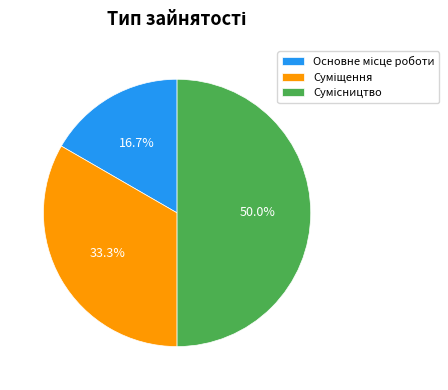

How many segments does this pie chart have?

3